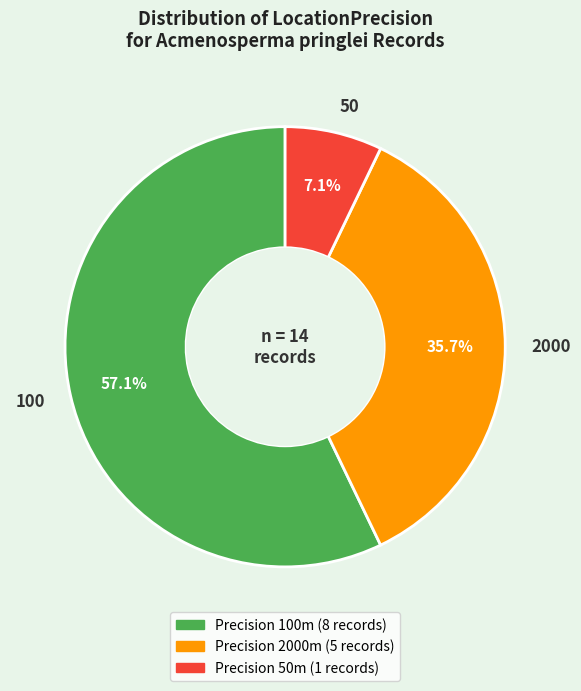

Which category has the smallest portion of the pie?

50